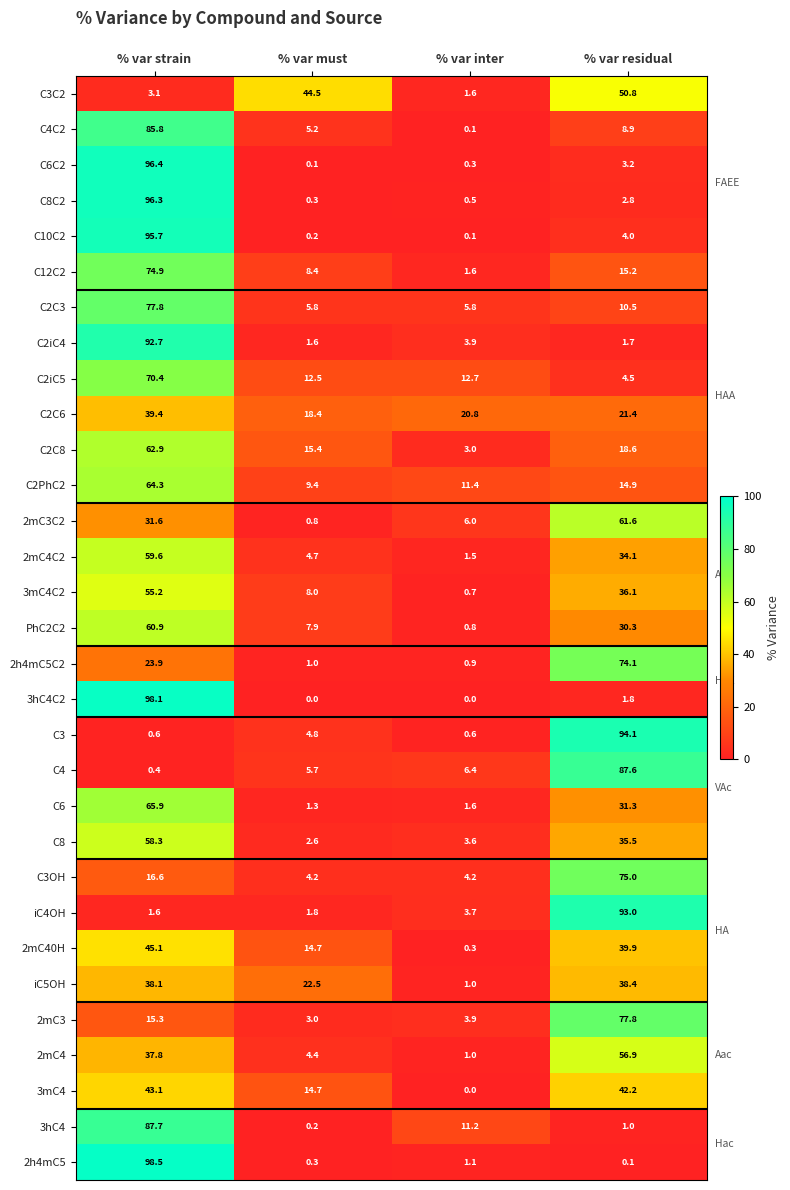

Which label corresponds to the largest value in the chart?

% var strain